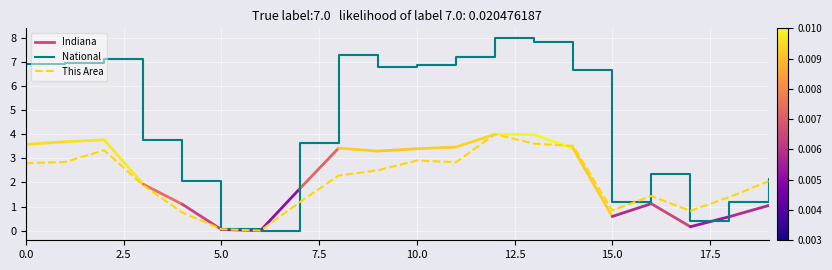

Which series has the largest total across all categories?

National